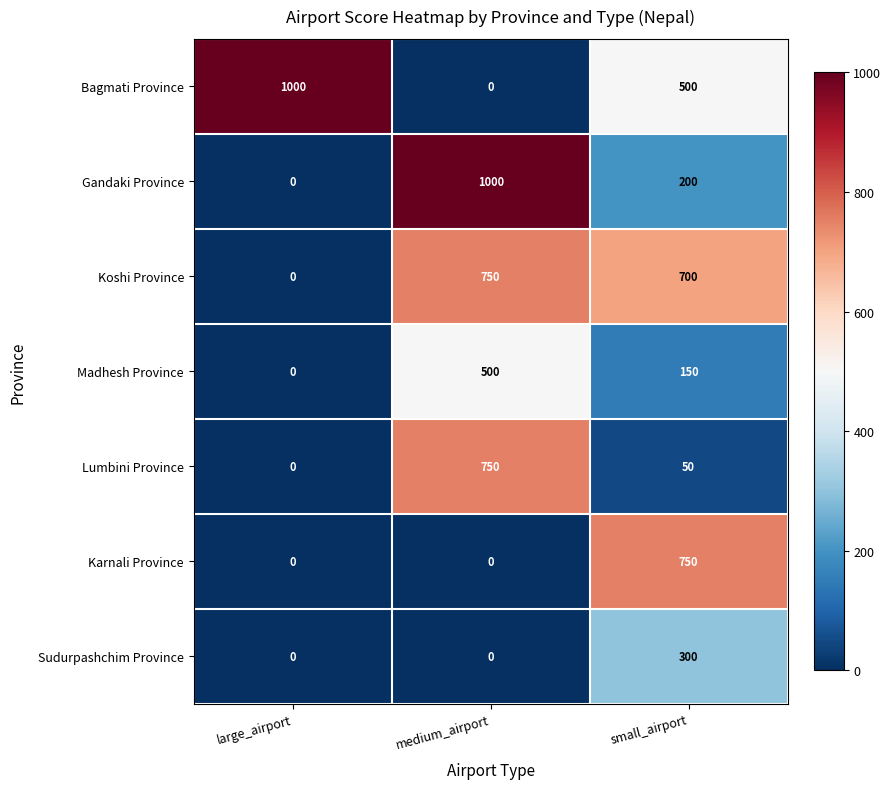

What is the spread (max minus min) of values at medium_airport?

1000